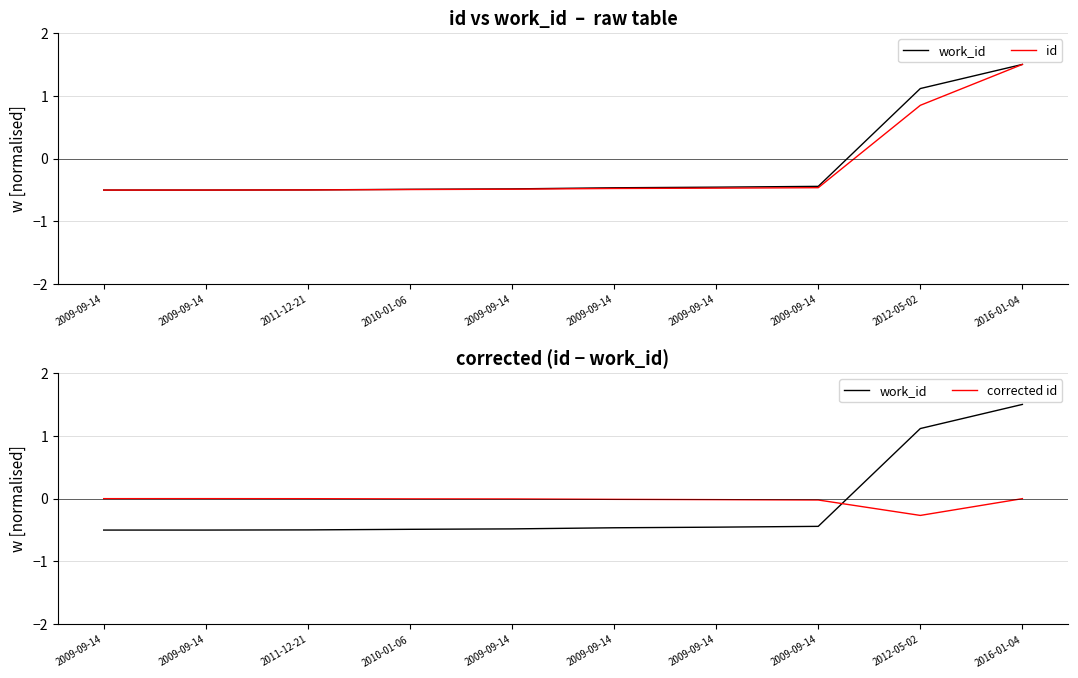

What is the value of the work_id point at the 6th from the left?

-0.5